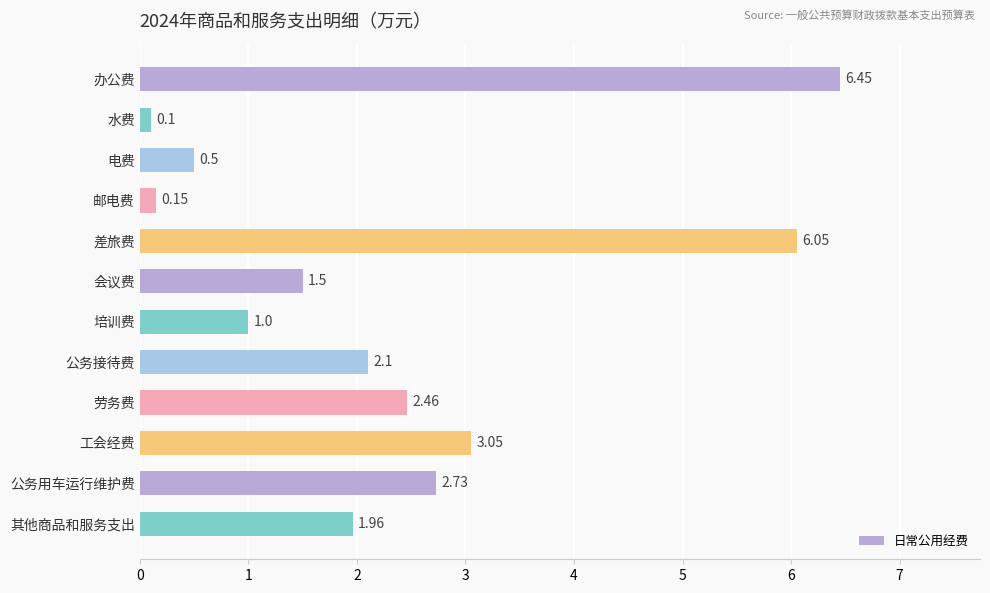

Which label corresponds to the largest value in the chart?

办公费